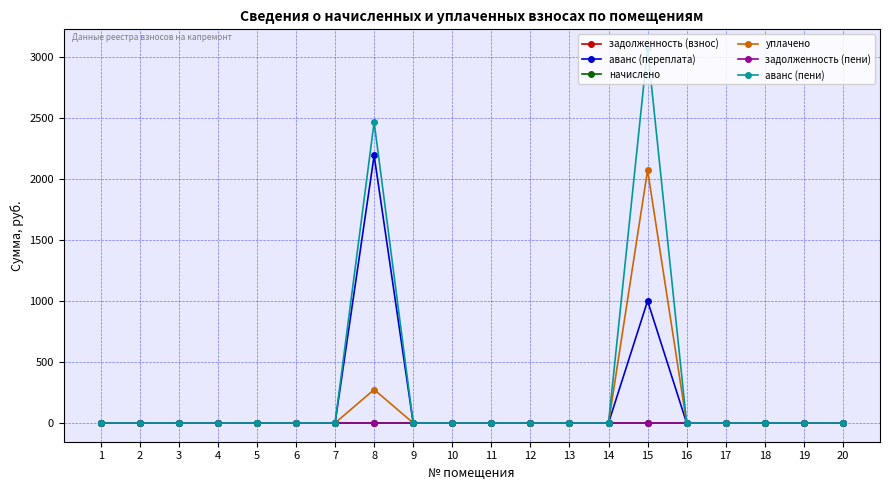

Is this an area chart (filled region under the line)?

No